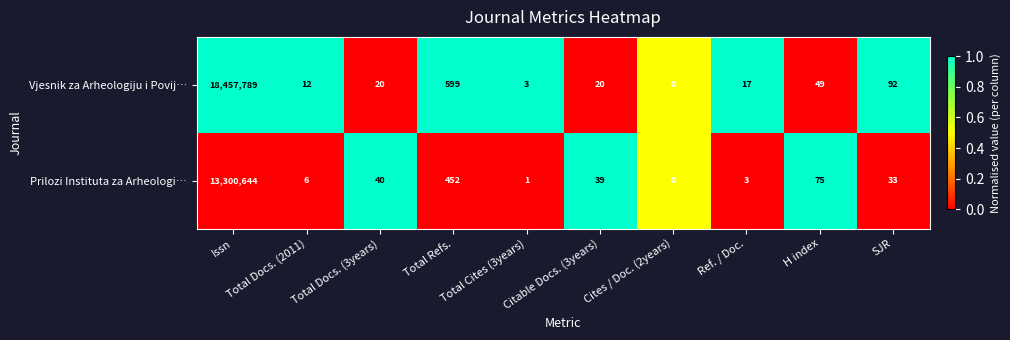

Count the number of data series in this chart.

2